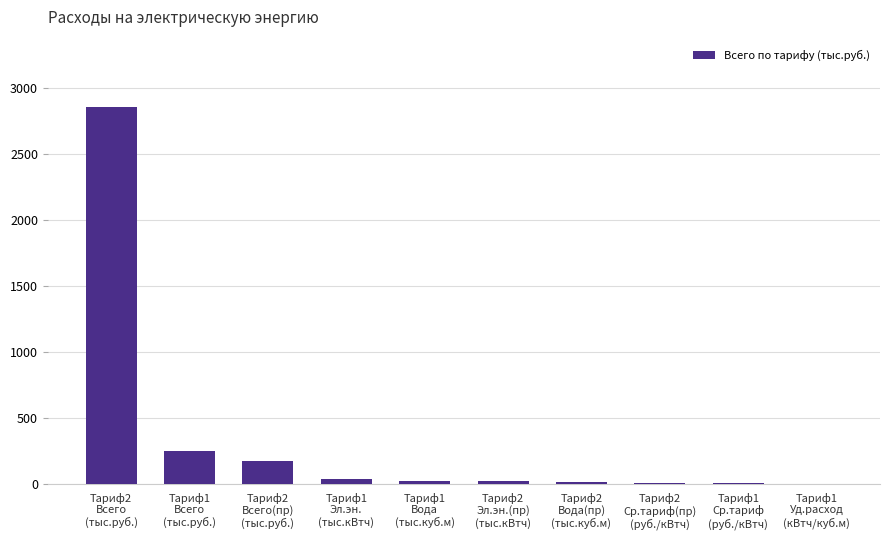

What value does the data have at Тариф1
Вода
(тыс.куб.м)?

25.8